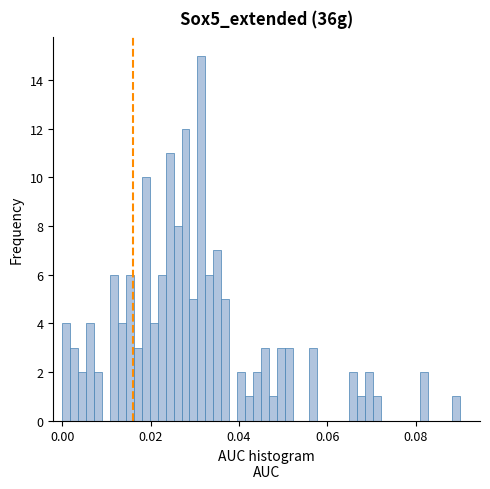

Around what value on the x-axis is the tallest bar? Give the approximate position of its centre, as read against the axis.

0.032